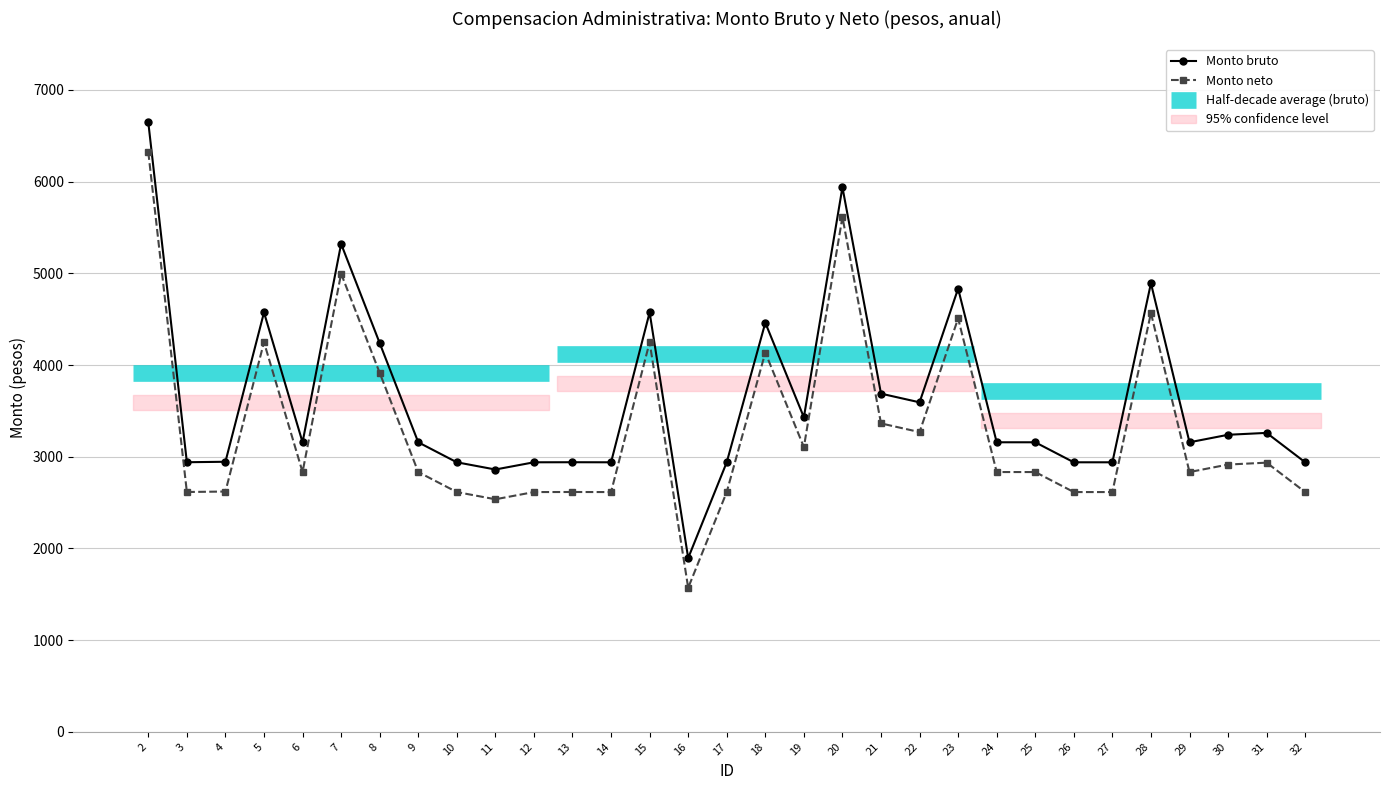

Count the number of categories in the chart.

31